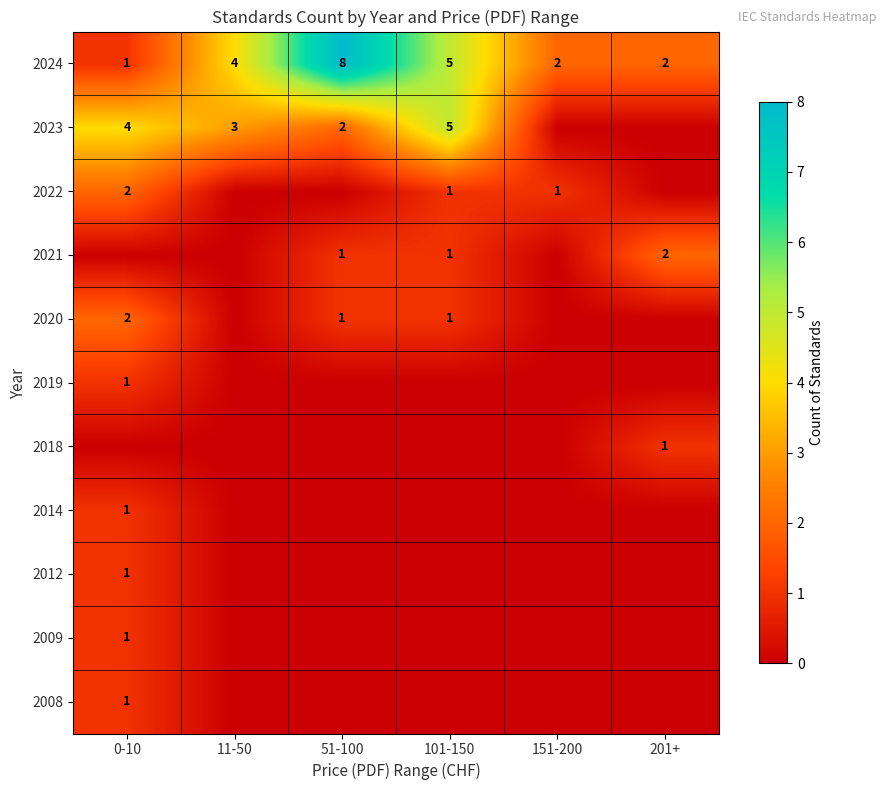

What is the difference between the highest and lowest values at 11-50?

4